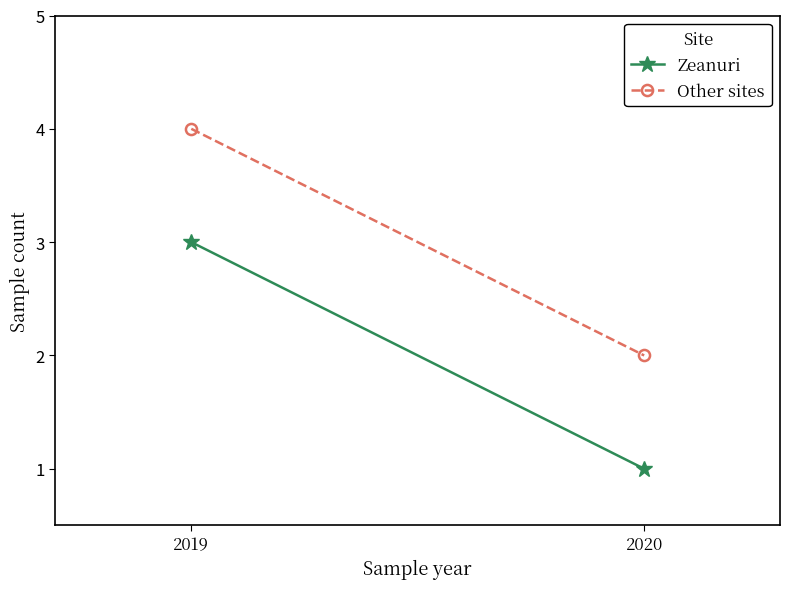

What is the spread (max minus min) of values at 2020?

1